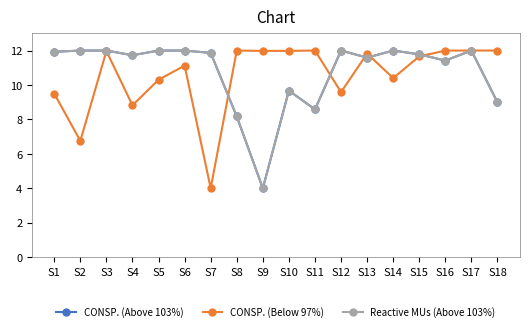

Which series changed the most between S1 and S13?

CONSP. (Below 97%)